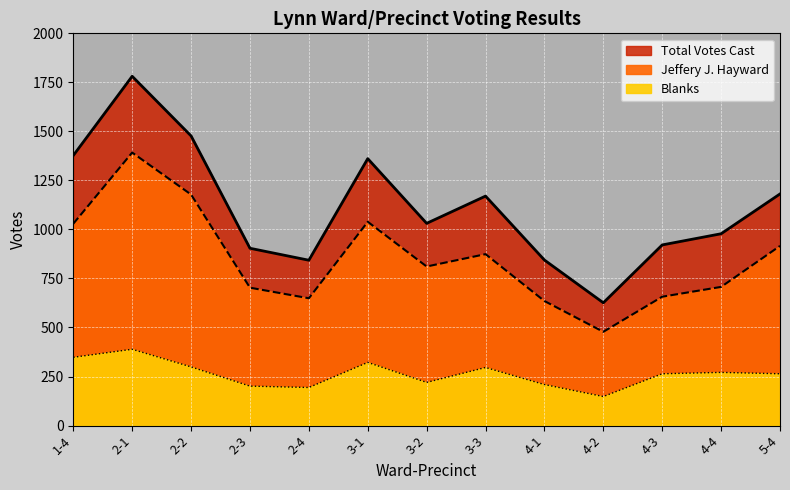

Which series has the largest range (max minus min)?

Total Votes Cast